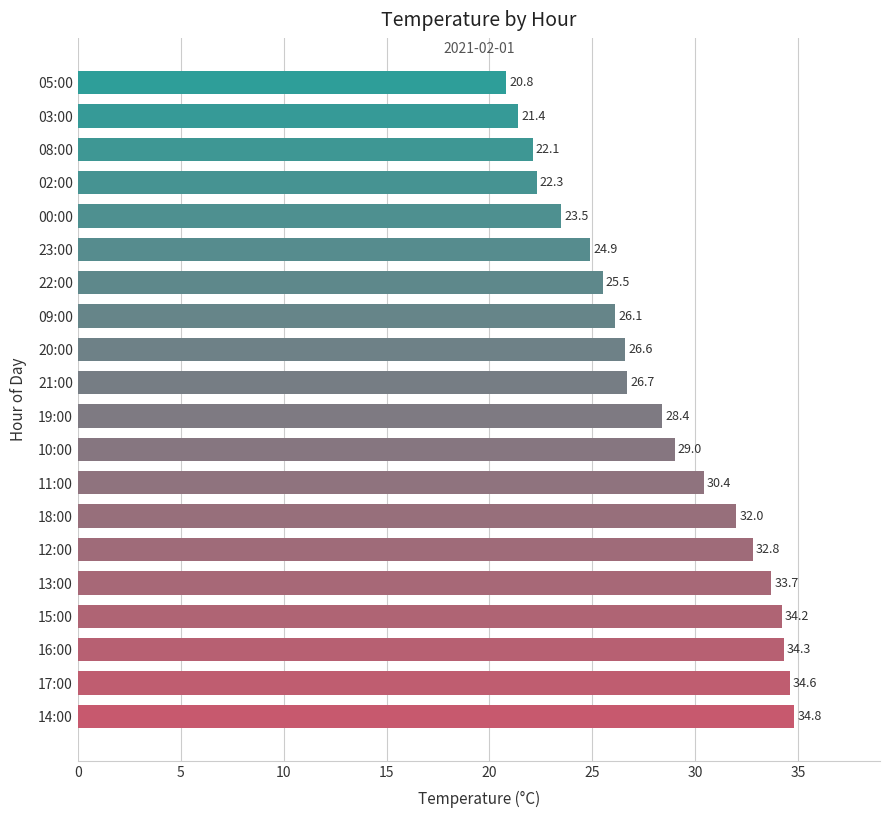

List the labels in order of value, largest first.

14:00, 17:00, 16:00, 15:00, 13:00, 12:00, 18:00, 11:00, 10:00, 19:00, 21:00, 20:00, 09:00, 22:00, 23:00, 00:00, 02:00, 08:00, 03:00, 05:00